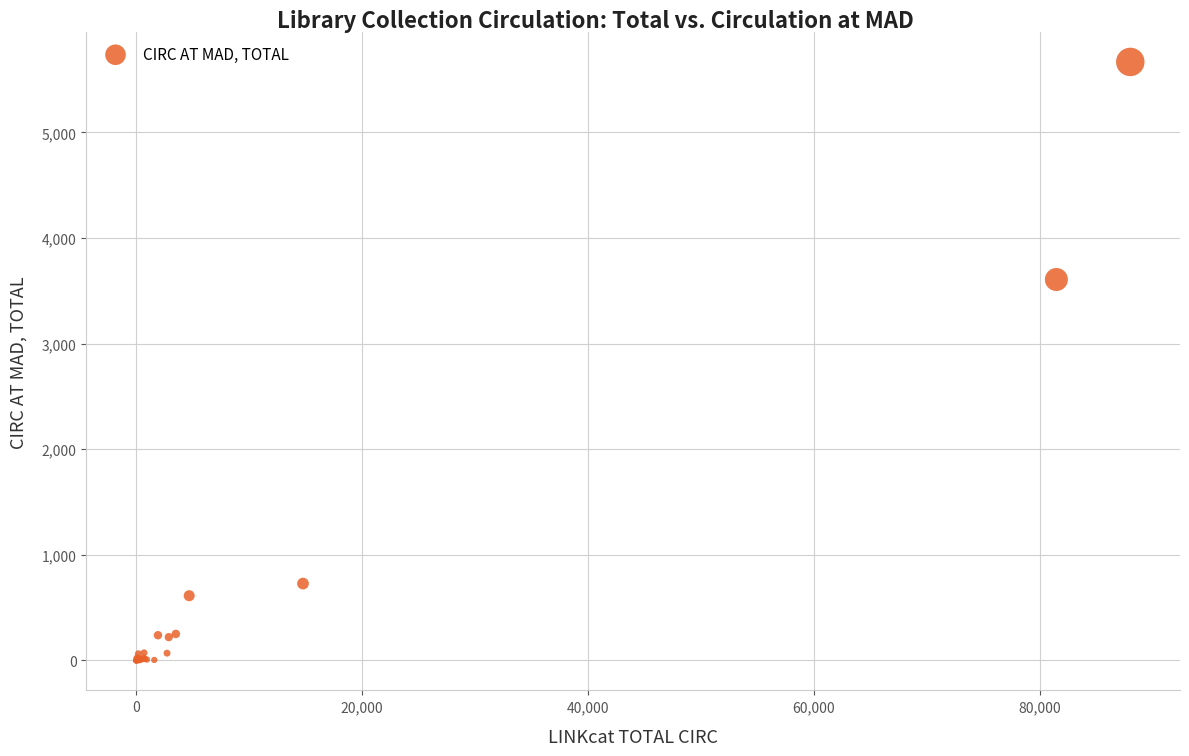

What Y value in the scatter plot is closest to 2833?

3607